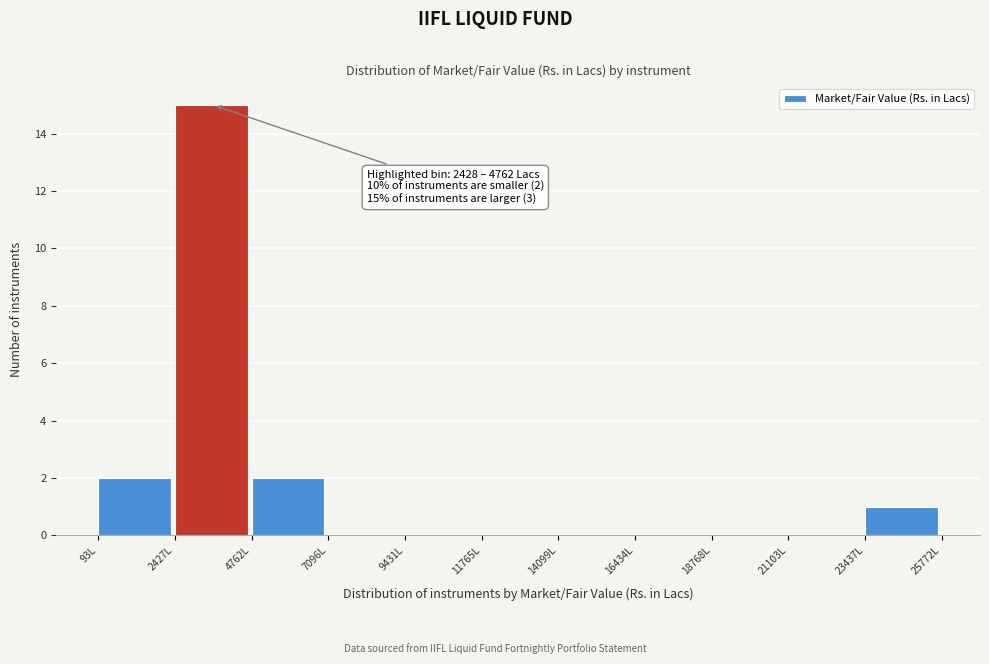

Over which range of the x-axis is the bar tallest?

2500 to 5000